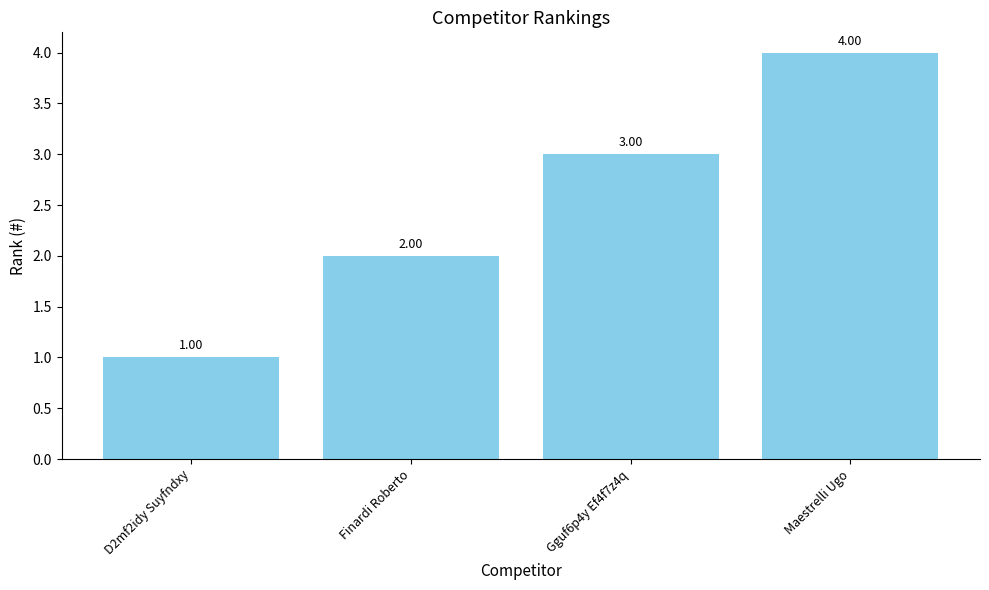

What is the ratio of the value at Maestrelli Ugo to the value at D2mf2idy Suyfndxy?

4.0